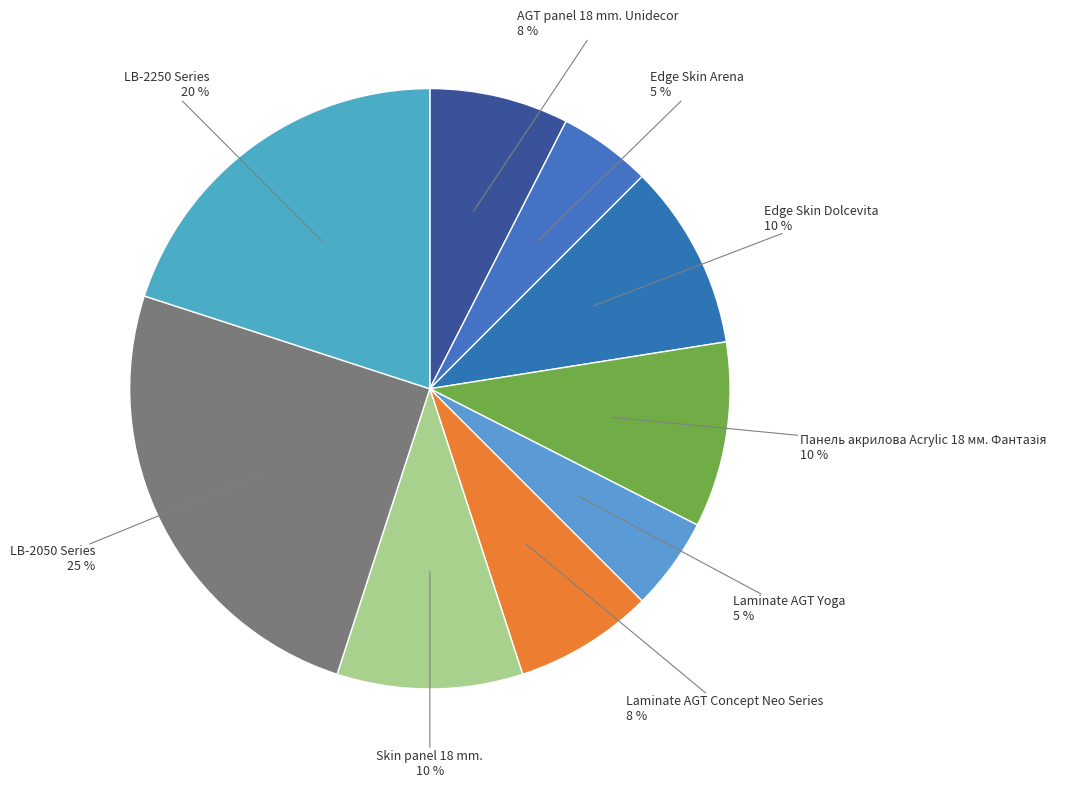

Count the number of slices in the pie.

9